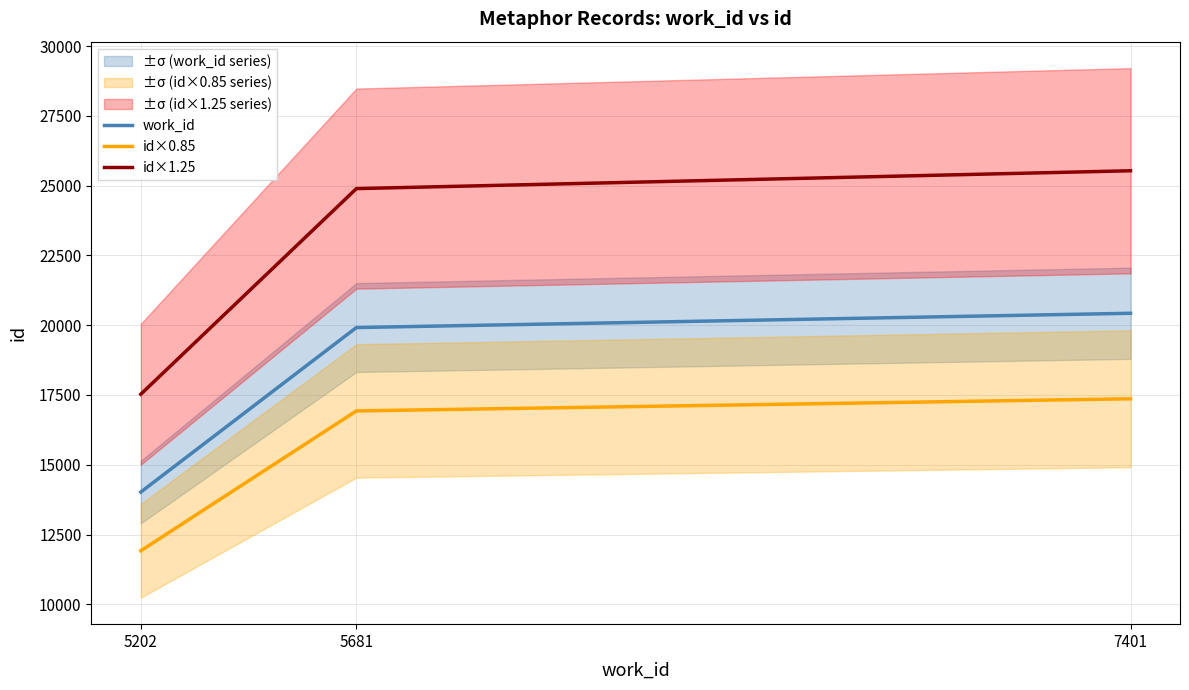

At which label does work_id first exceed 19917?

7401